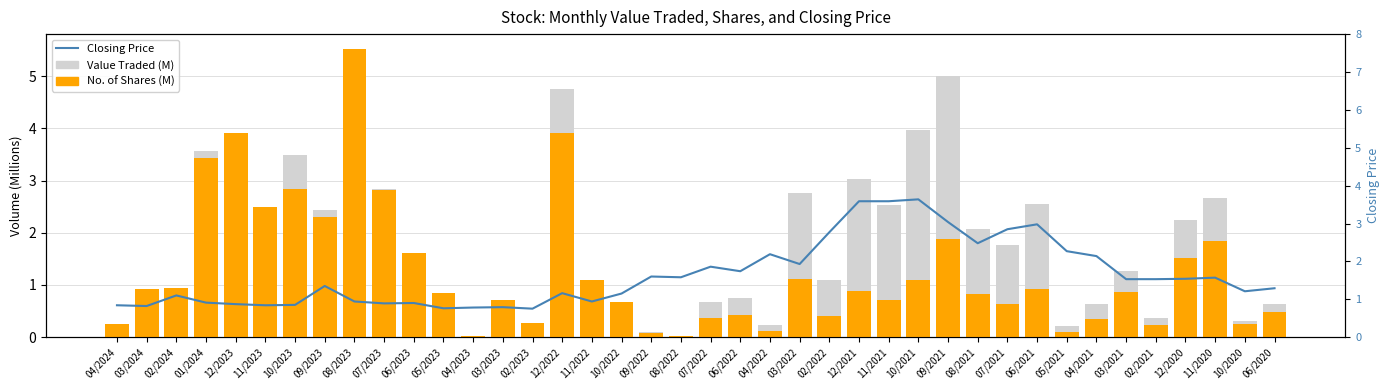

Does the chart contain stacked bars?

No